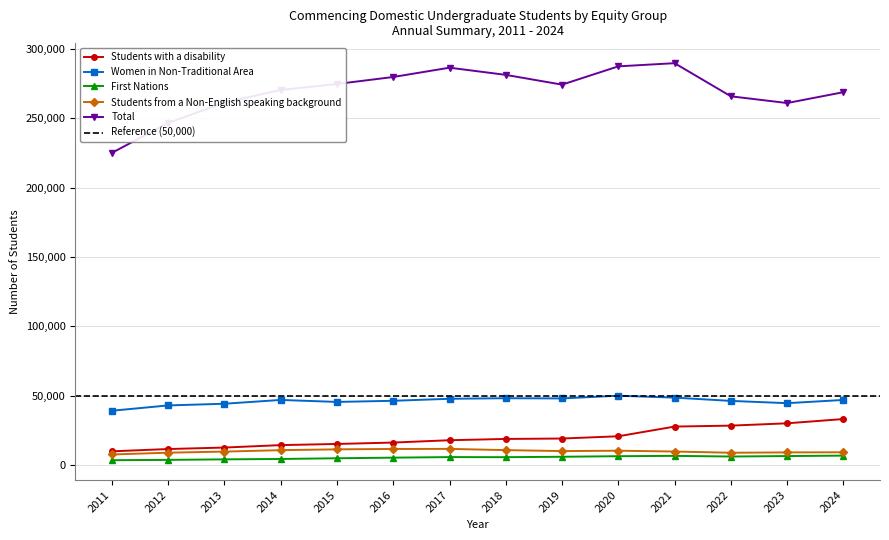

What is the value of the Women in Non-Traditional Area point at the 9th from the left?

48134